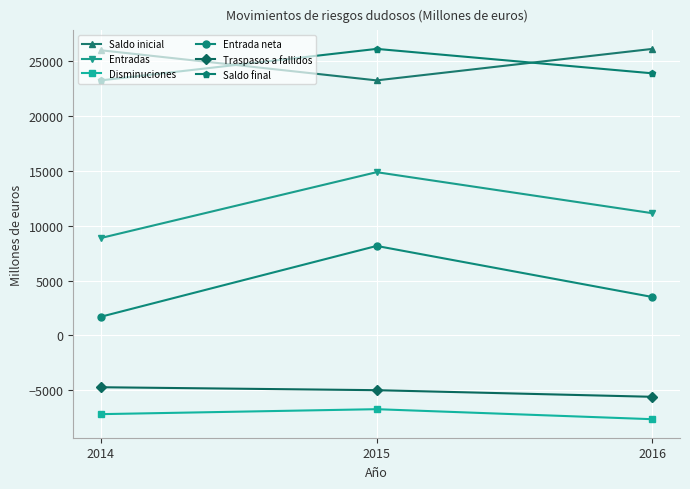

What are all the series names shown in the legend?

Saldo inicial, Entradas, Disminuciones, Entrada neta, Traspasos a fallidos, Saldo final